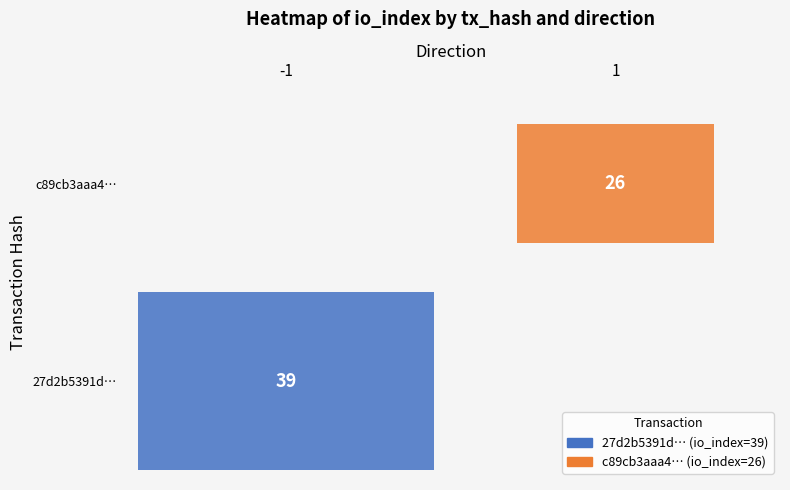

Reading left to right, list all the values displayed in this chart.

27d2b5391d81676513439442fa18325804653fc: -1	39
c89cb3aaa43c42c7dc697eef12a9ba7e934ccc0: 1	26